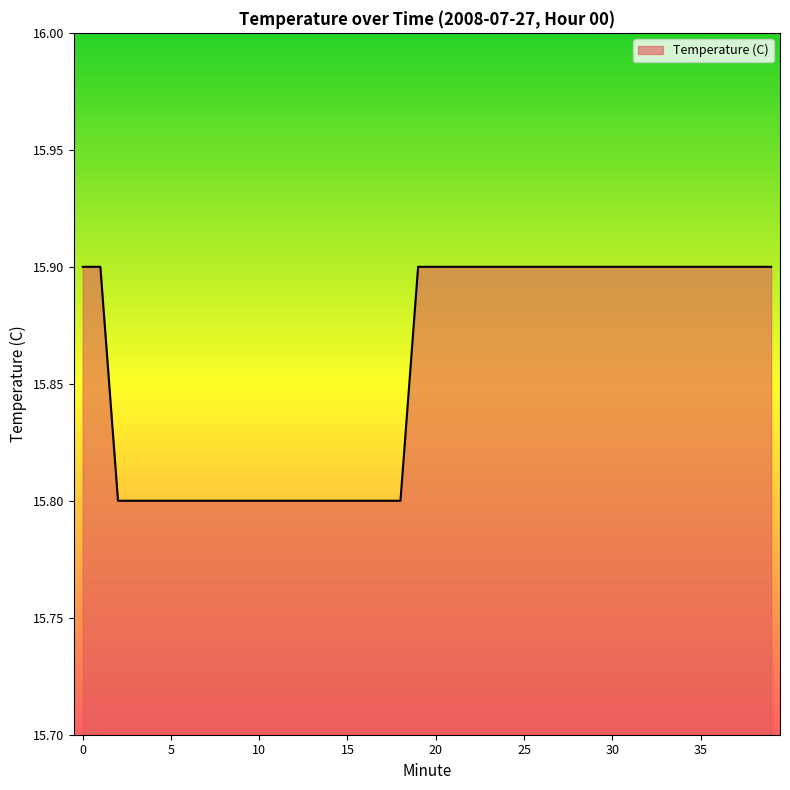

Does the chart display data point markers on the line(s)?

No